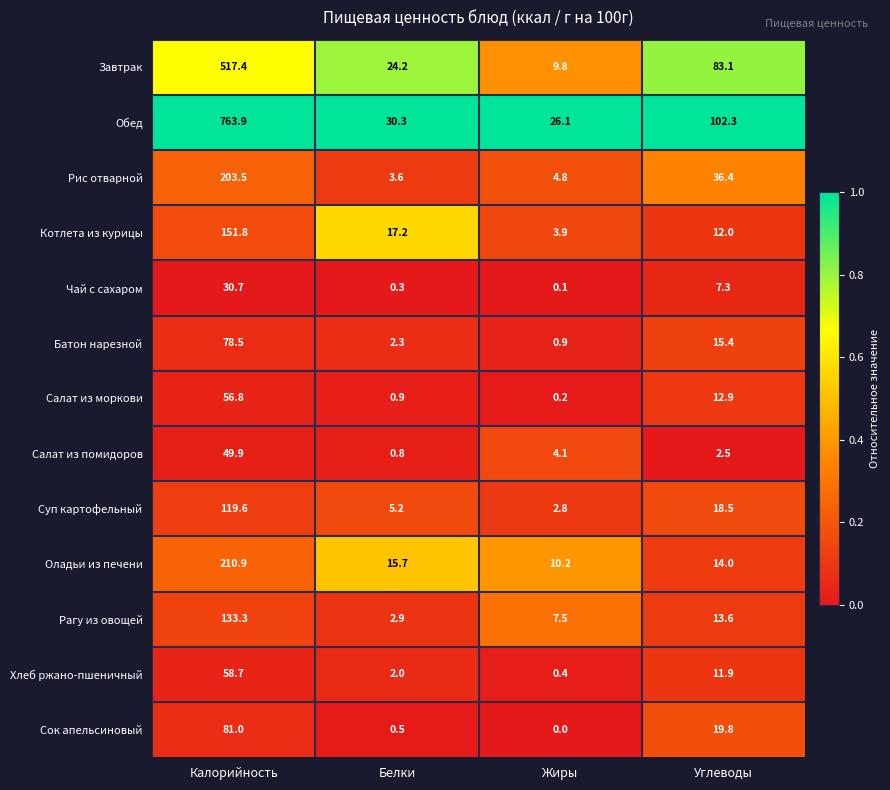

Which series has the widest spread of values?

Обед